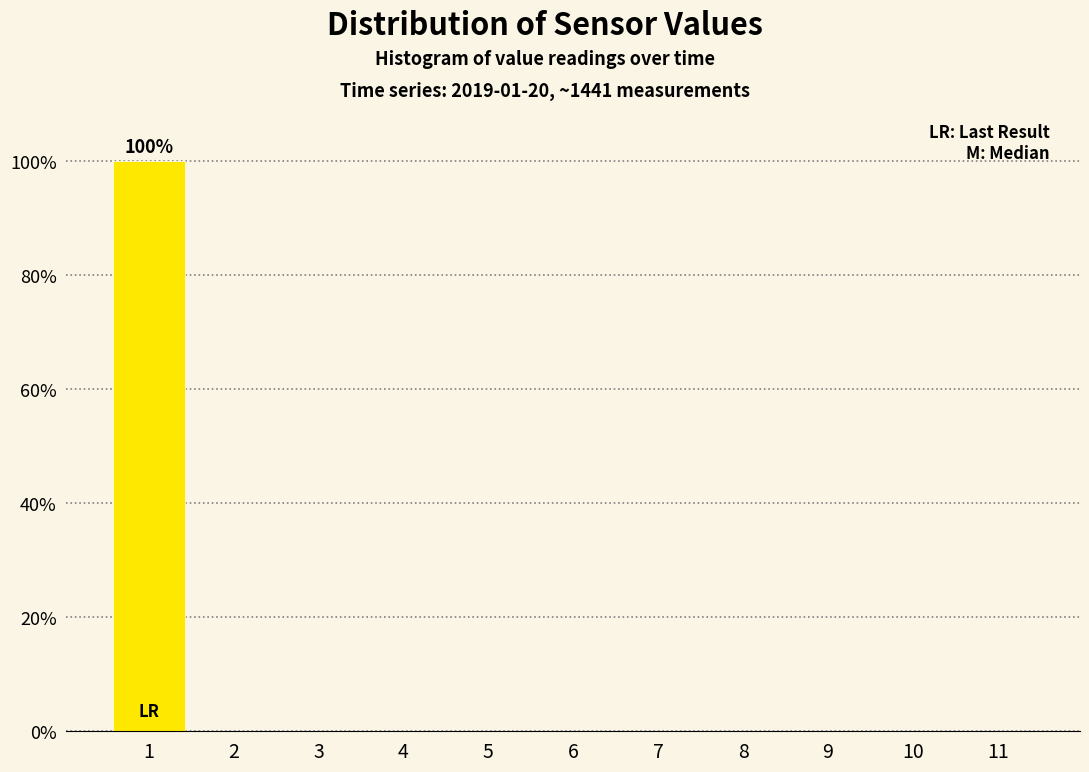

Reading left to right, what are all the values shown in this chart?

1=100	2=0	3=0	4=0	5=0	6=0	7=0	8=0	9=0	10=0	11=0